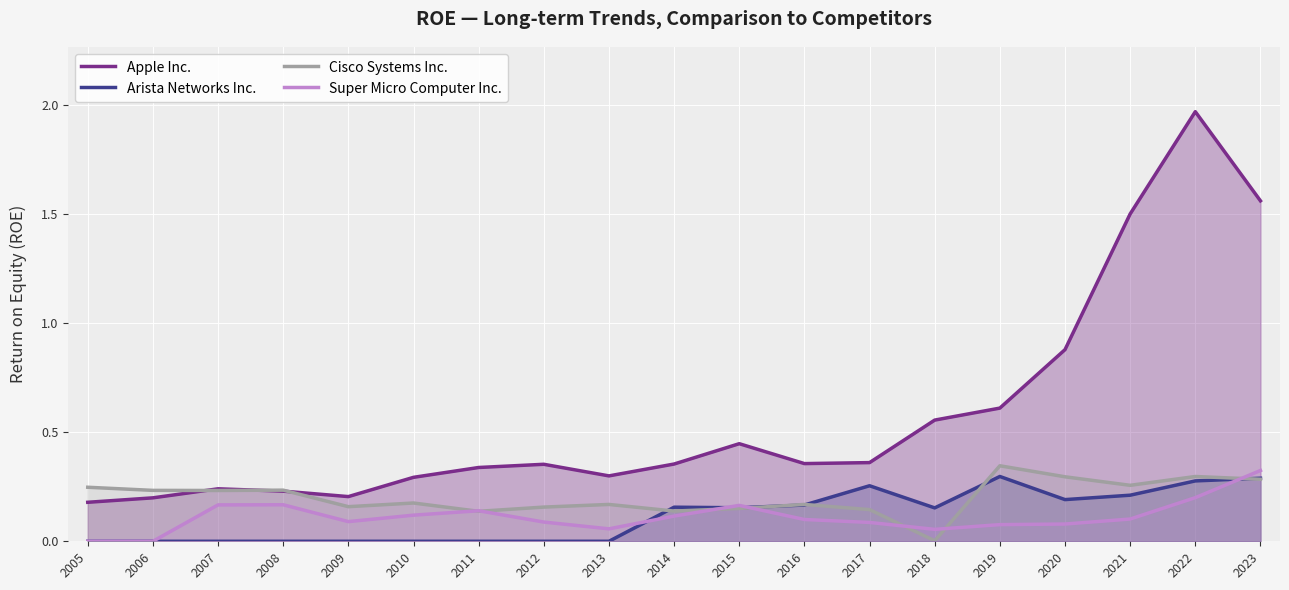

What is the sum of the Apple Inc. values at 2007 and 2013?

0.5